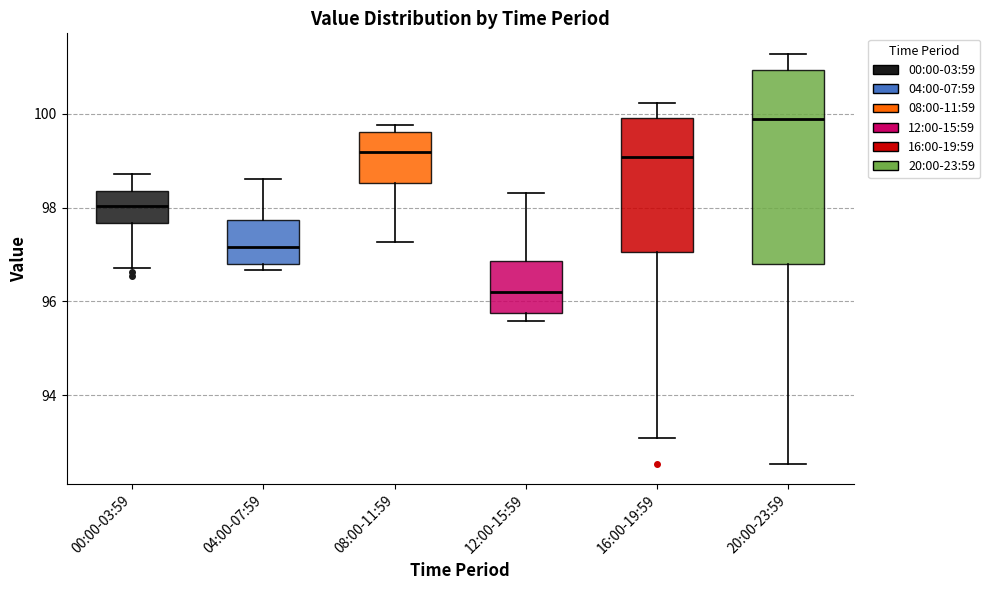

Reading left to right, transcribe this box plot: for each box, give where its median line is, the range the box spans, and where its two whiskers end, as read against the y-axis. The values are not printed on the chart, so give them approximately, as read against the axis.

00:00-03:59: median 98.0, box 97.6 to 98.4, whiskers 96.8 to 98.8
04:00-07:59: median 97.2, box 96.8 to 97.8, whiskers 96.6 to 98.6
08:00-11:59: median 99.2, box 98.6 to 99.6, whiskers 97.2 to 99.8
12:00-15:59: median 96.2, box 95.8 to 96.8, whiskers 95.6 to 98.4
16:00-19:59: median 99.0, box 97.0 to 100.0, whiskers 93.0 to 100.2
20:00-23:59: median 99.8, box 96.8 to 101.0, whiskers 92.6 to 101.2